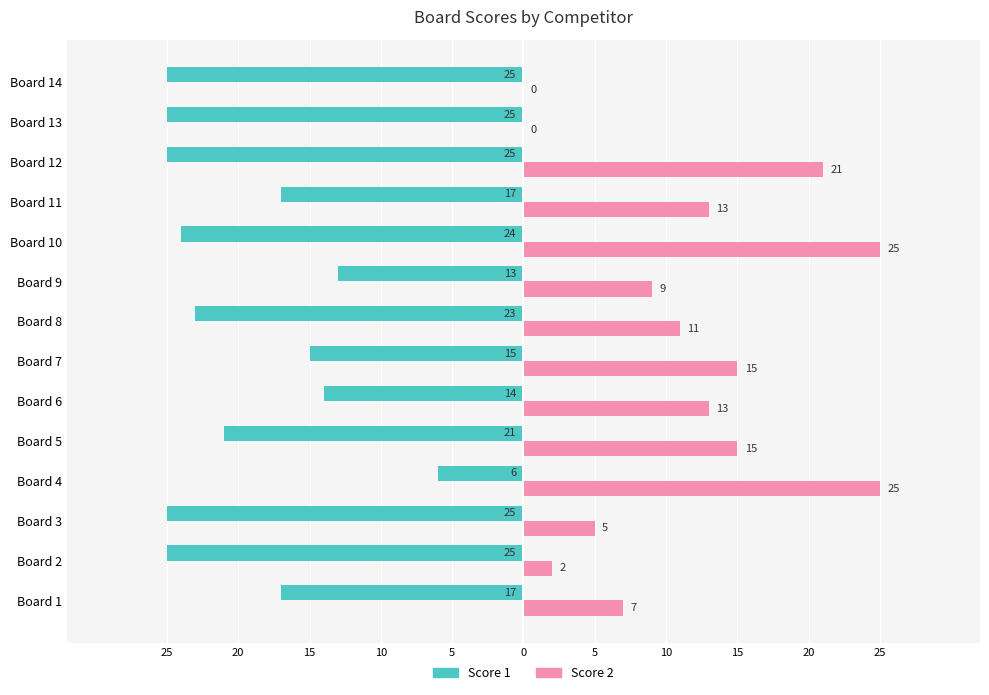

What are all the series names shown in the legend?

Score 1, Score 2